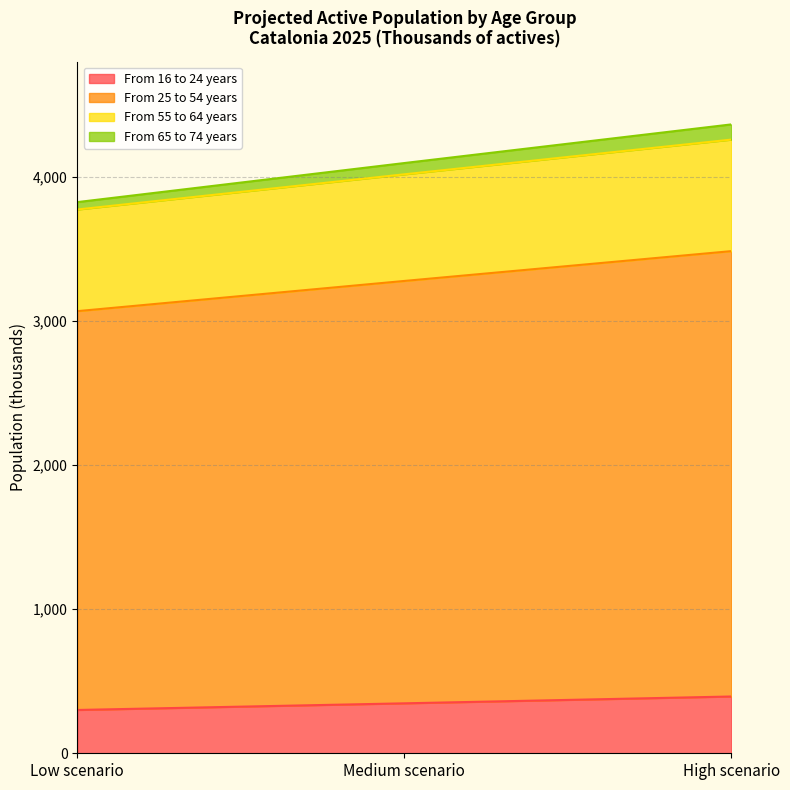

What is the highest value of the From 16 to 24 years series?

394.0